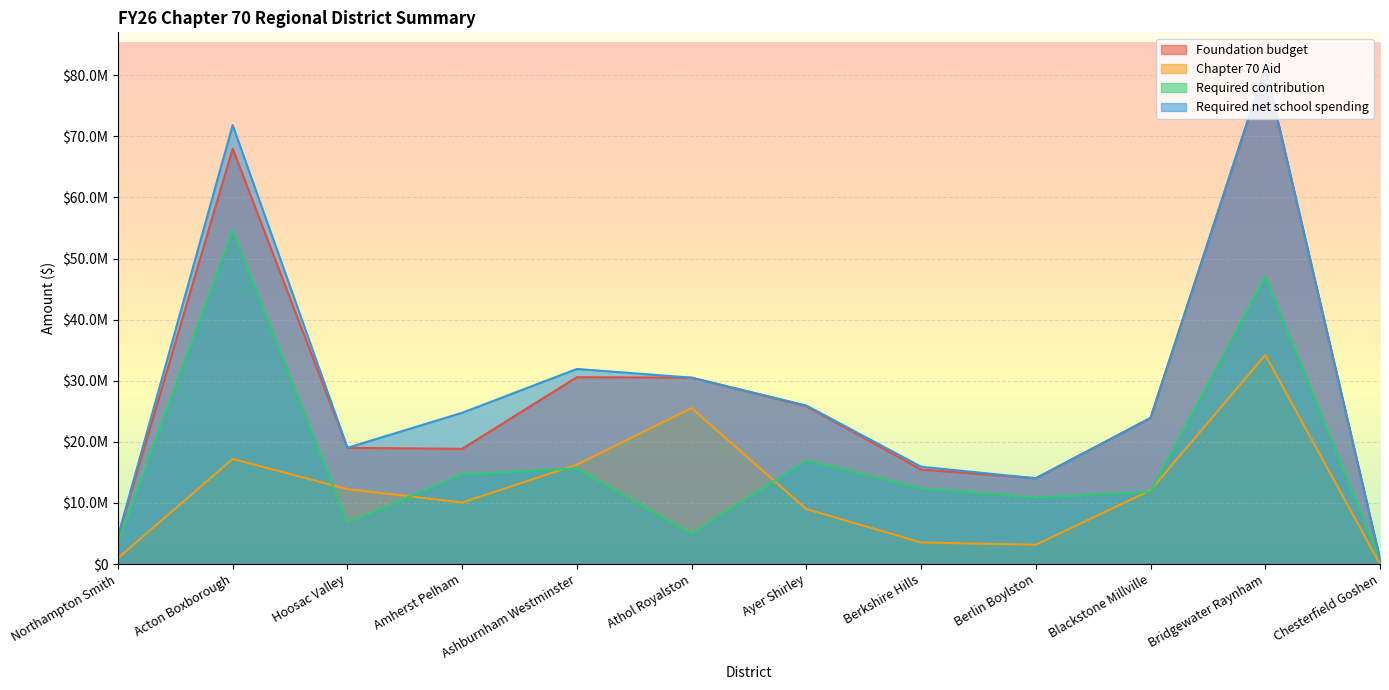

Count the number of categories in the chart.

12